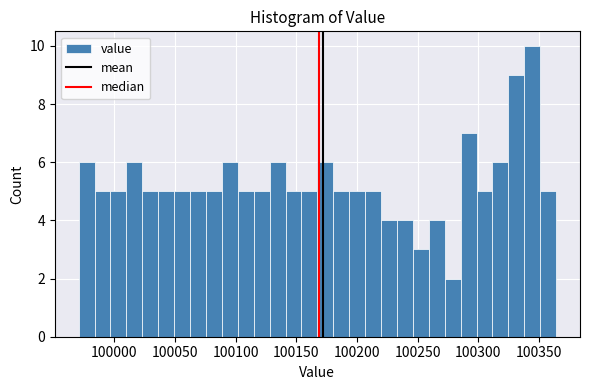

Read against the x-axis, roughly where is the centre of the tallest bar?

100345